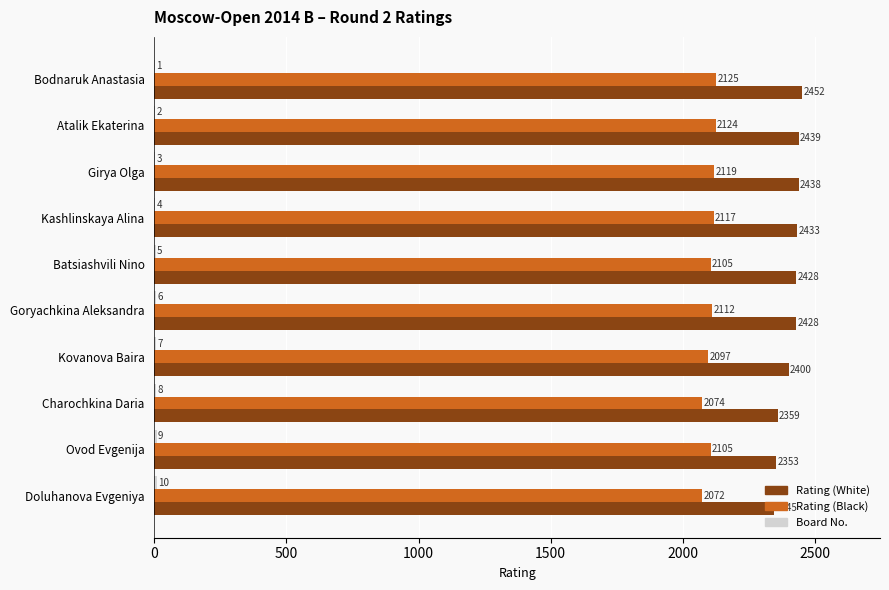

Which category has the highest value in the Rating (Black) series?

Bodnaruk Anastasia